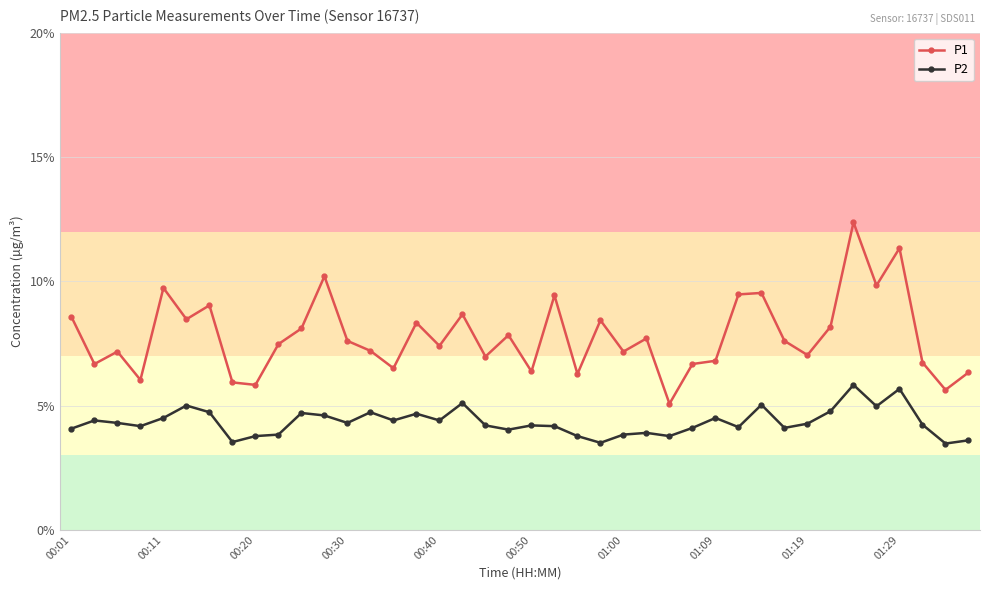

List the series in order of their overall mean, highest first.

P1, P2